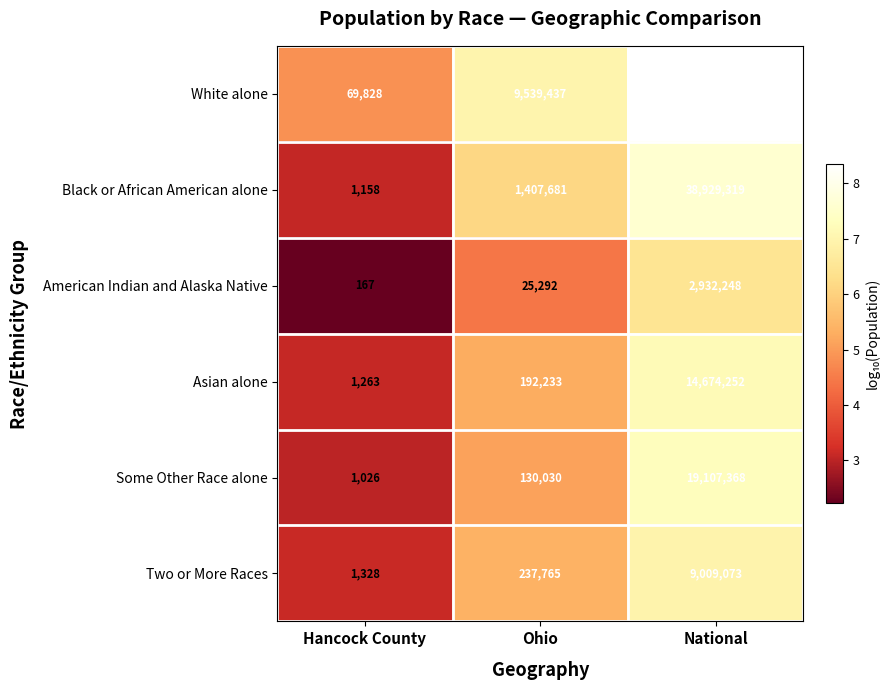

Which series has the largest total across all categories?

White alone